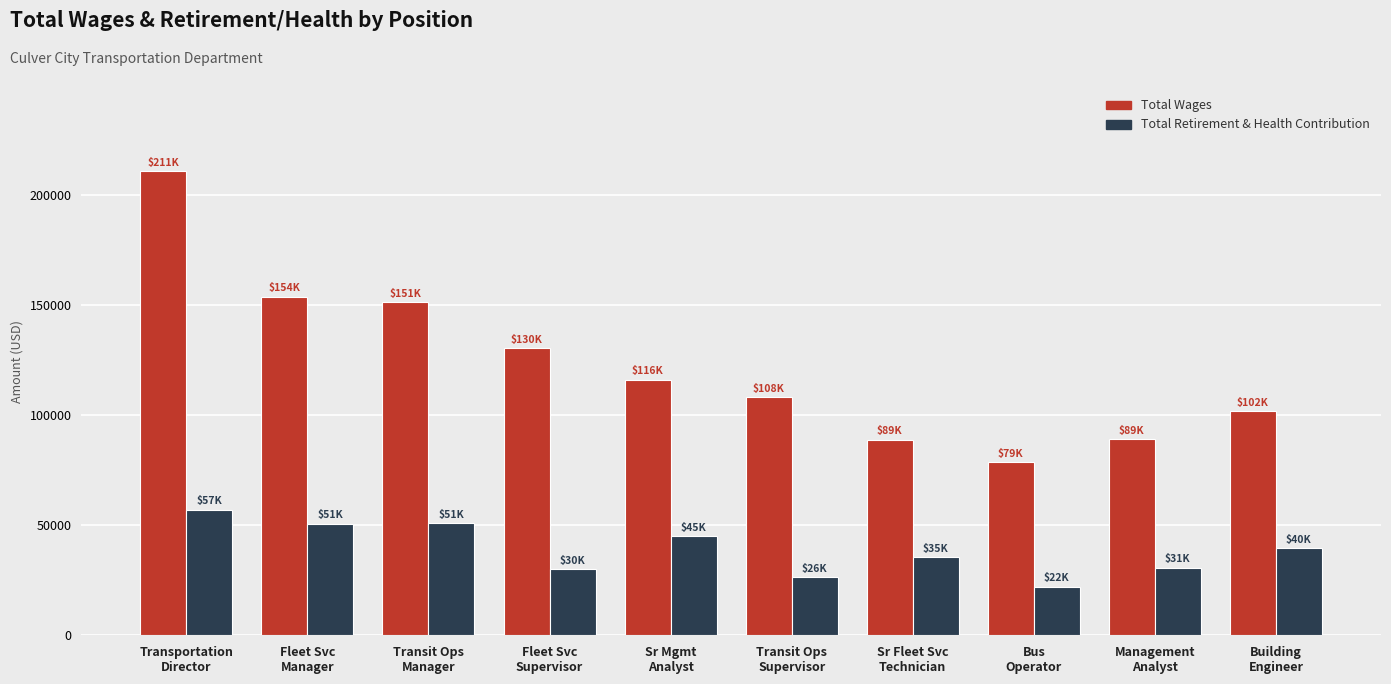

Rank the series by their maximum value, from highest to lowest.

Total Wages, Total Retirement & Health Contribution